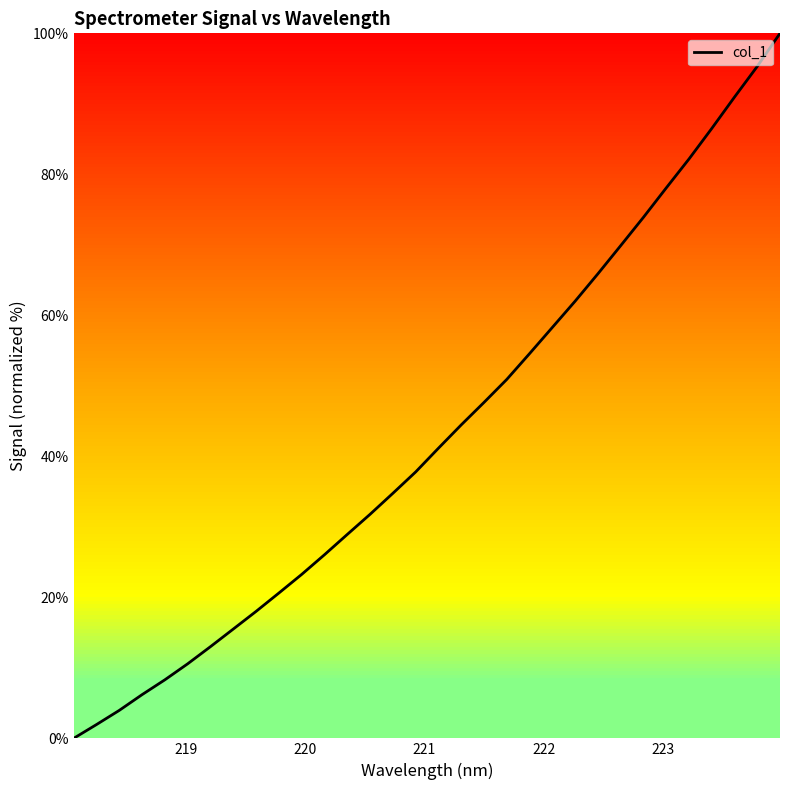

What is the difference between the maximum and minimum values?

100.0